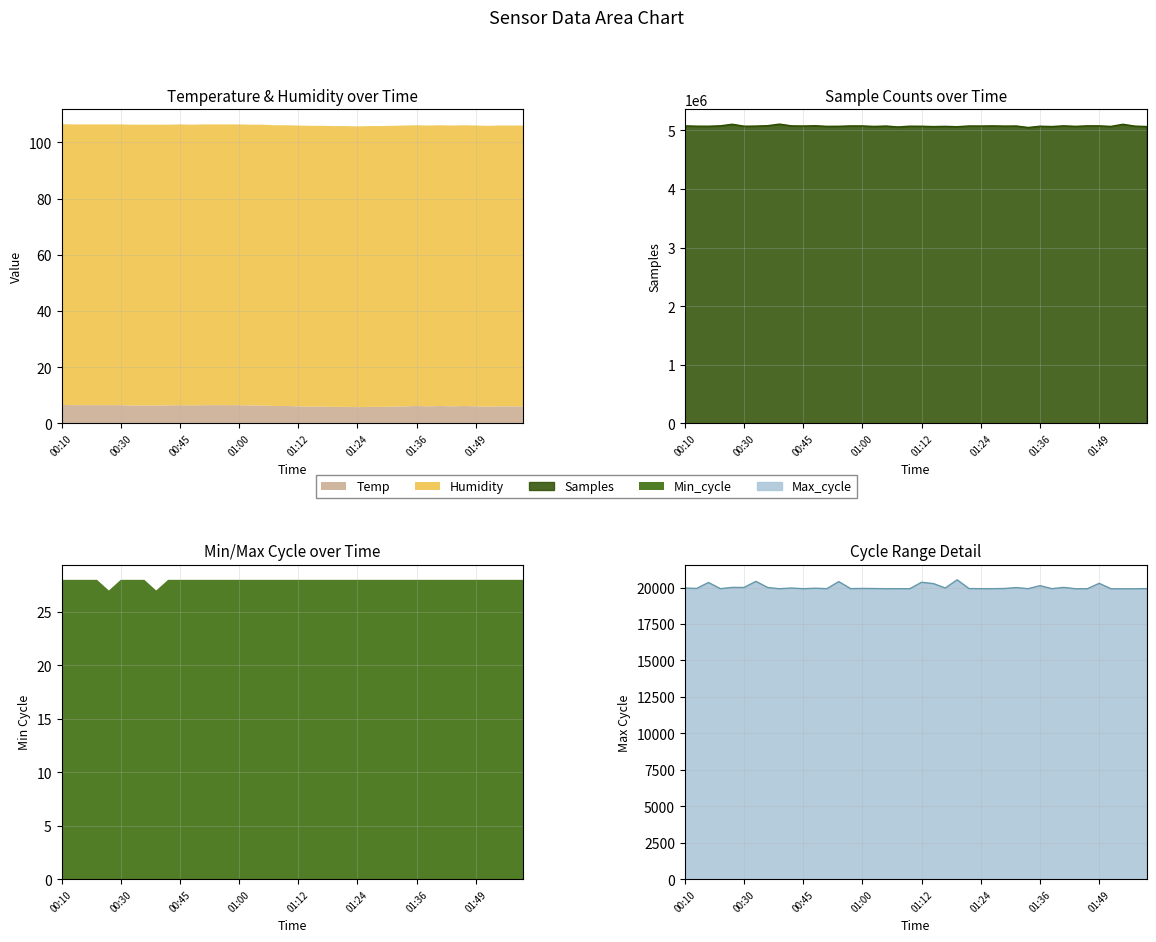

What is the smallest value displayed?

5.8